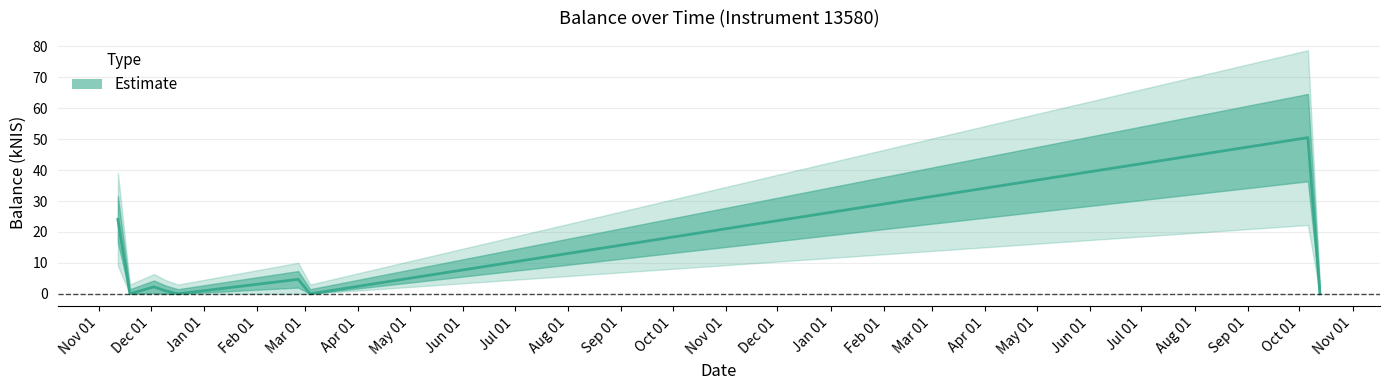

Is it true that the value at 2020-11-12 is 24.1?

True